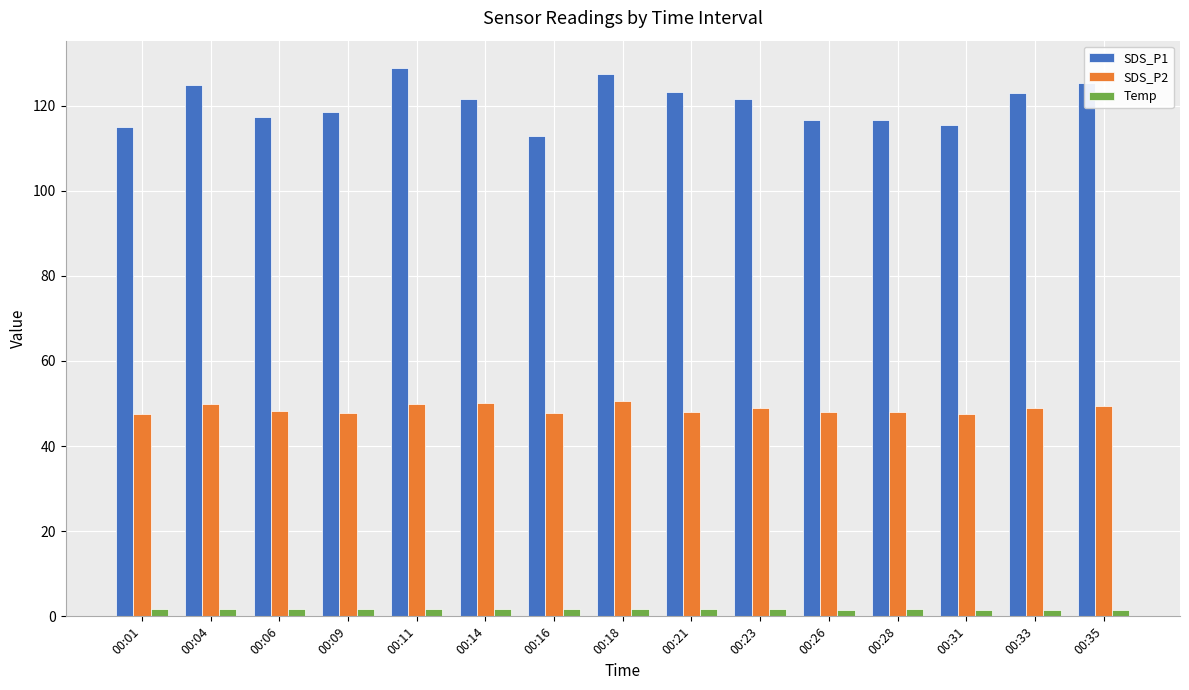

Which series has the largest total across all categories?

SDS_P1